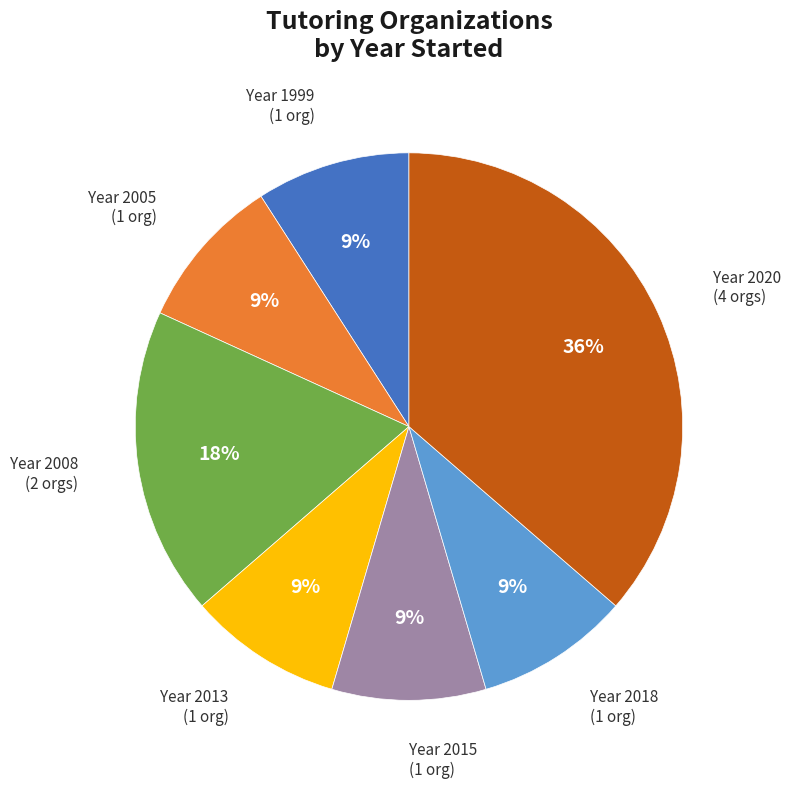

Does any single category account for the majority?

No